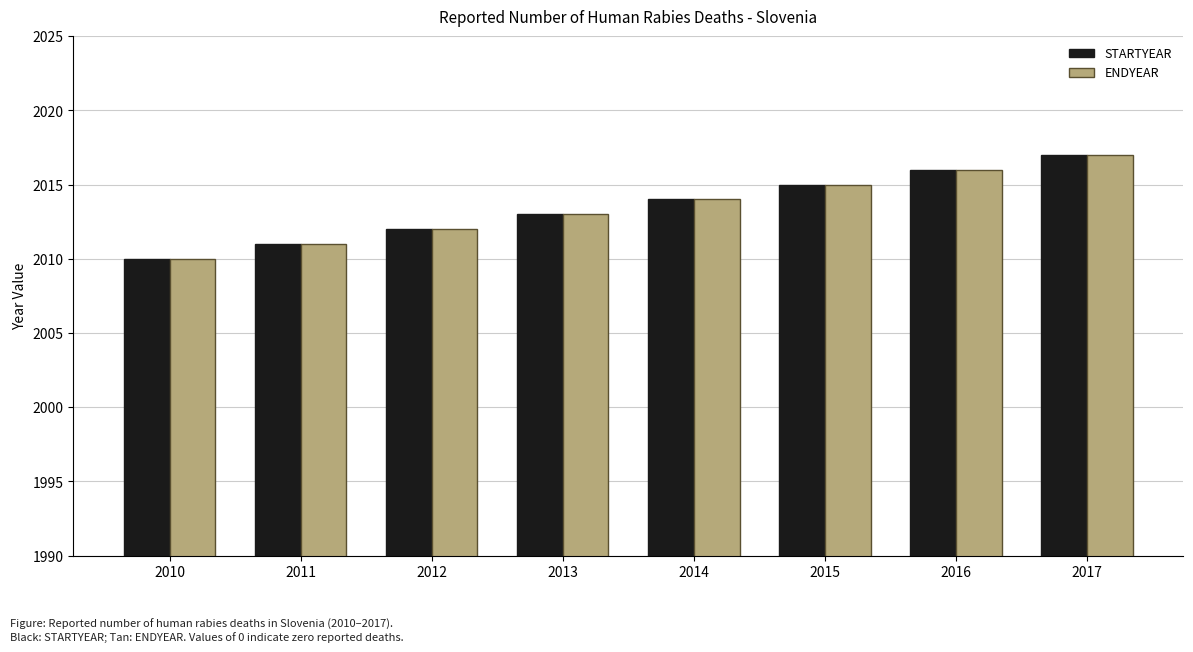

What is the smallest value displayed?

2010